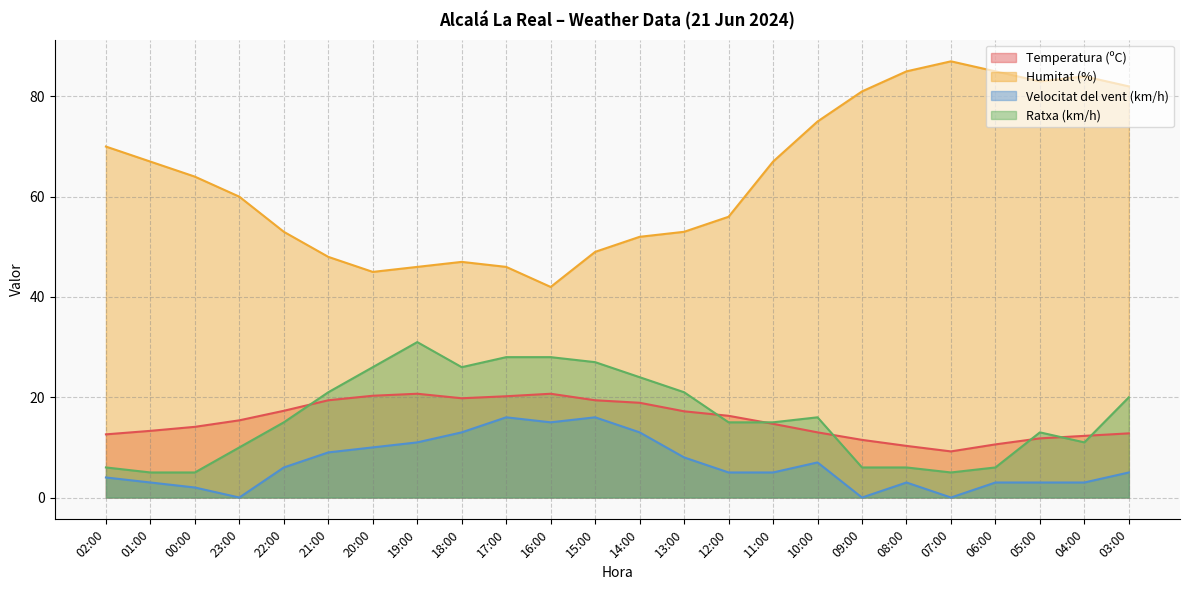

True or false: Velocitat del vent (km/h) and Ratxa (km/h) intersect in this chart.

False